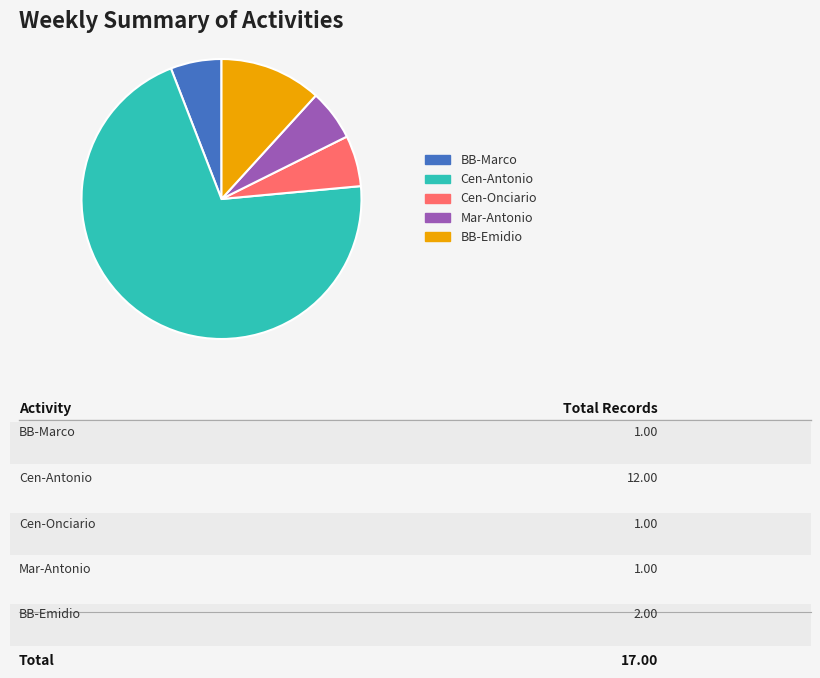

Is there a majority slice in this chart?

Yes